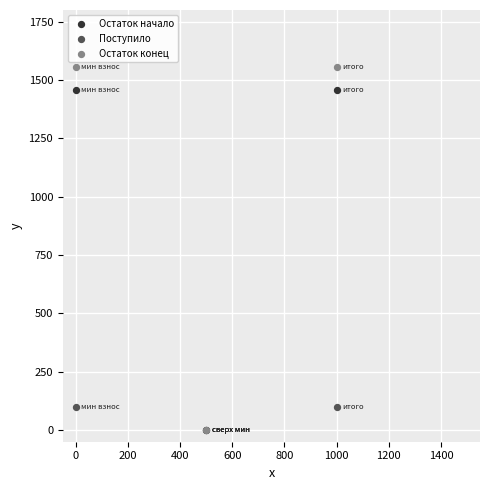

What are all the series names shown in the legend?

Остаток начало, Поступило, Остаток конец